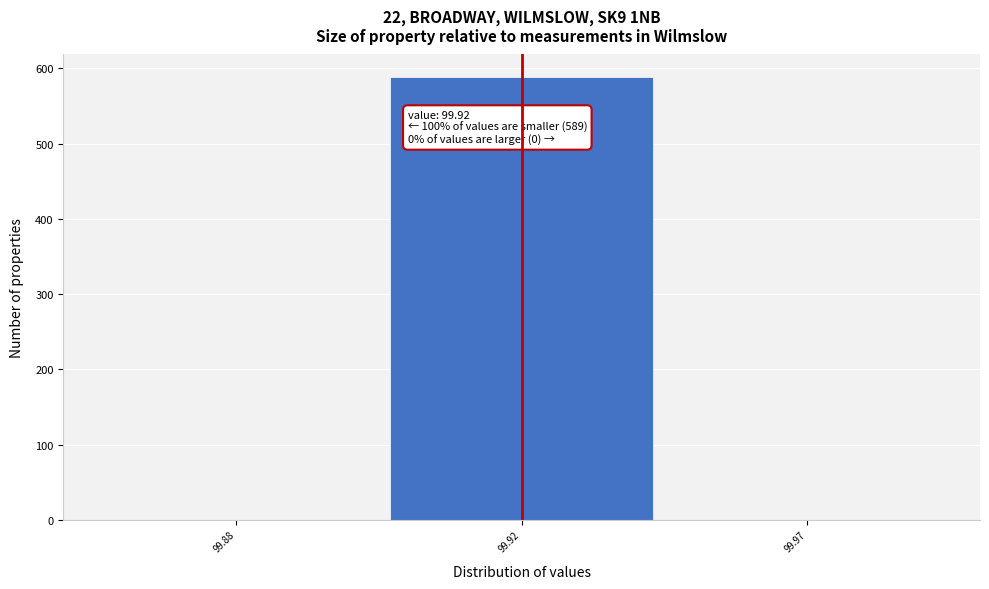

Reading left to right, what are all the values shown in this chart?

99.88=0	99.92=589	99.97=0